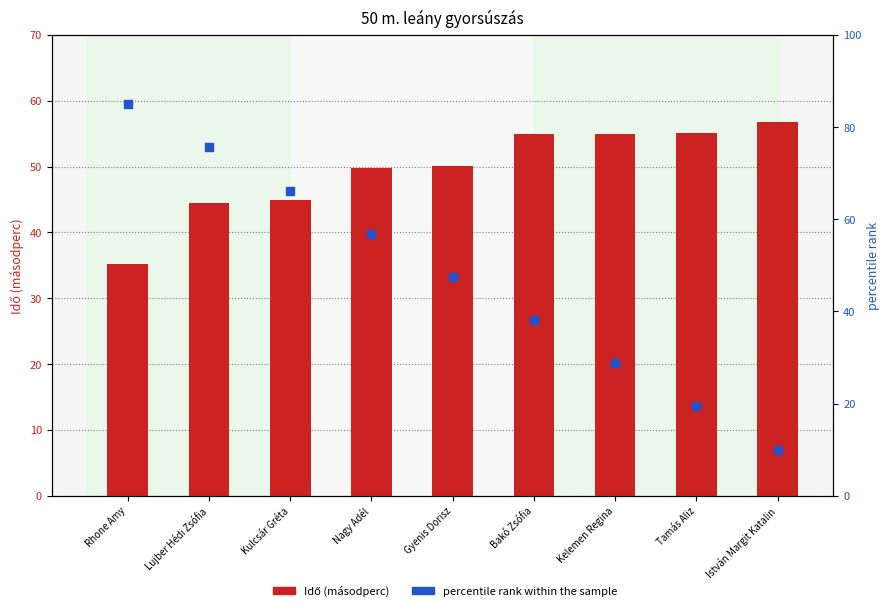

Which series has the largest Y range (max minus min)?

percentile rank within the sample